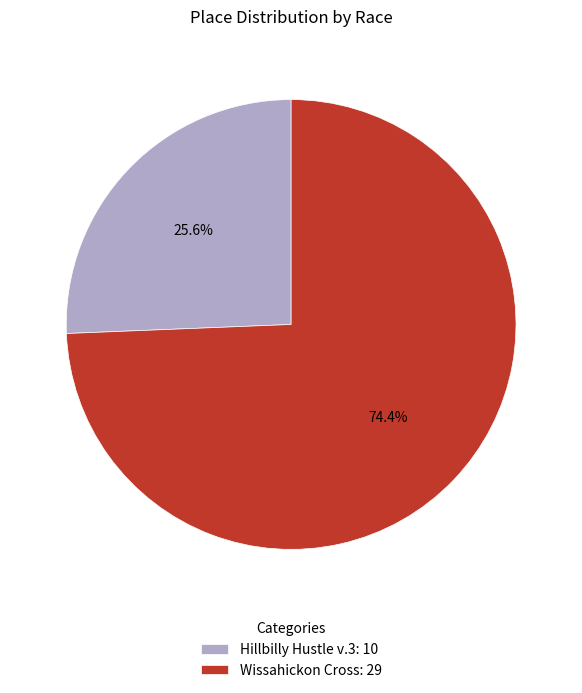

To the nearest percent, what is the difference between the largest and smallest slice percentages?

49%